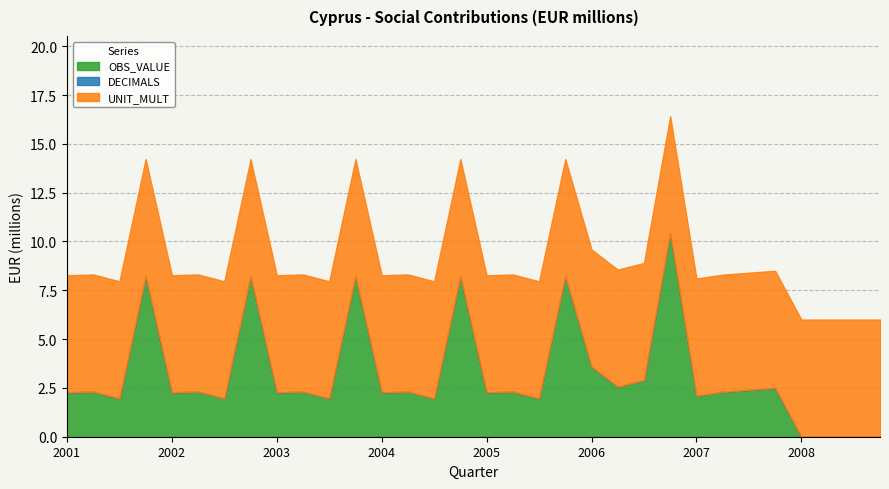

Which label corresponds to the largest value in the chart?

2006-Q4